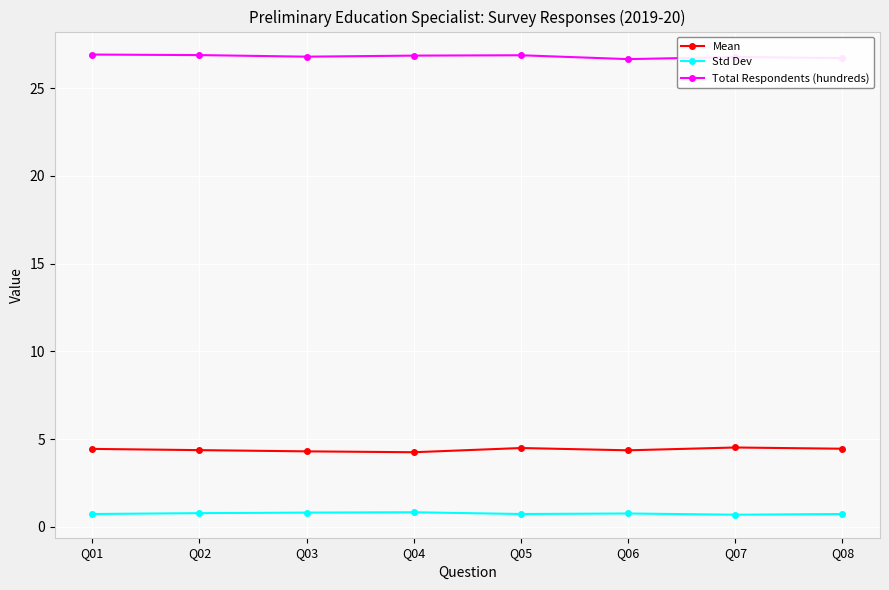

Rank the series at Q04 from highest to lowest value.

Total Respondents (hundreds), Mean, Std Dev